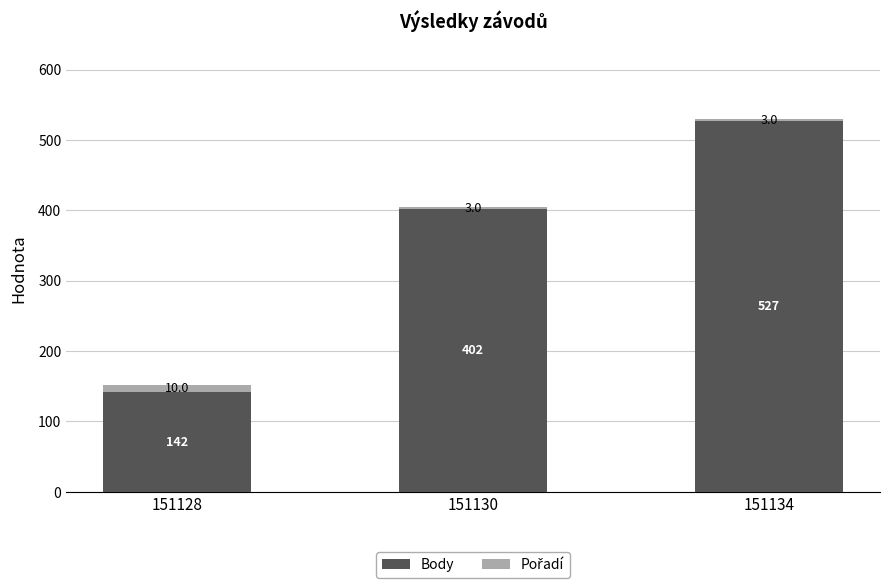

What value does the Body series have at 151134, to the nearest 50?

550